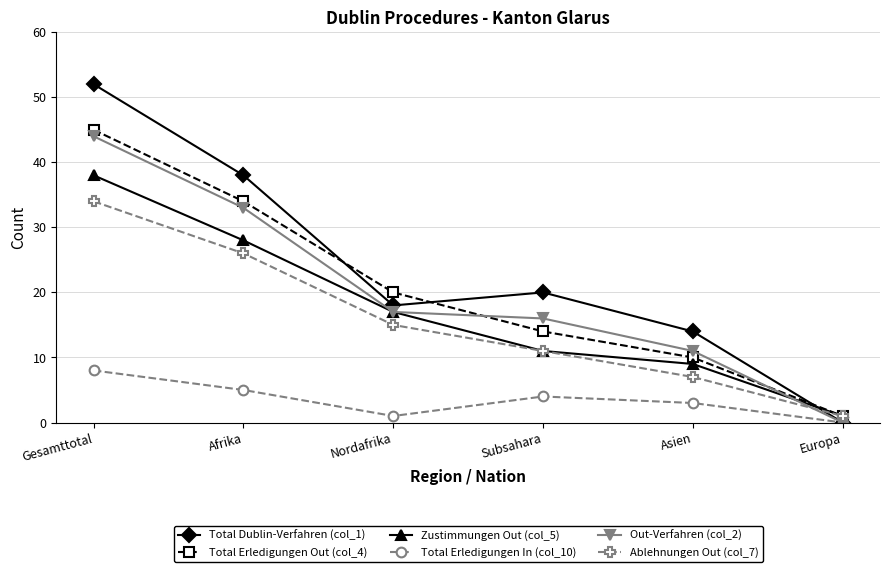

The Out-Verfahren (col_2) series shows 30 at Nordafrika. True or false?

False